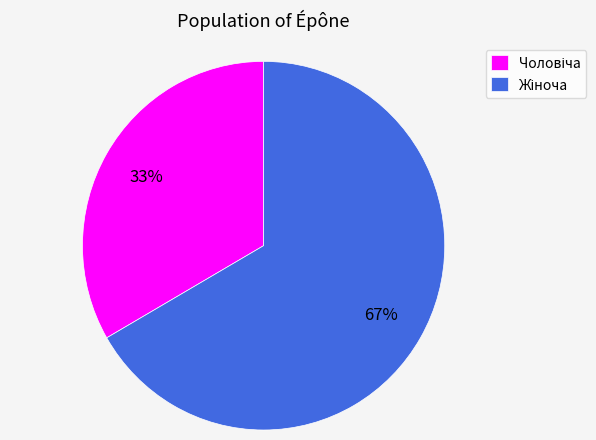

Is there any slice that represents more than half of the pie?

Yes